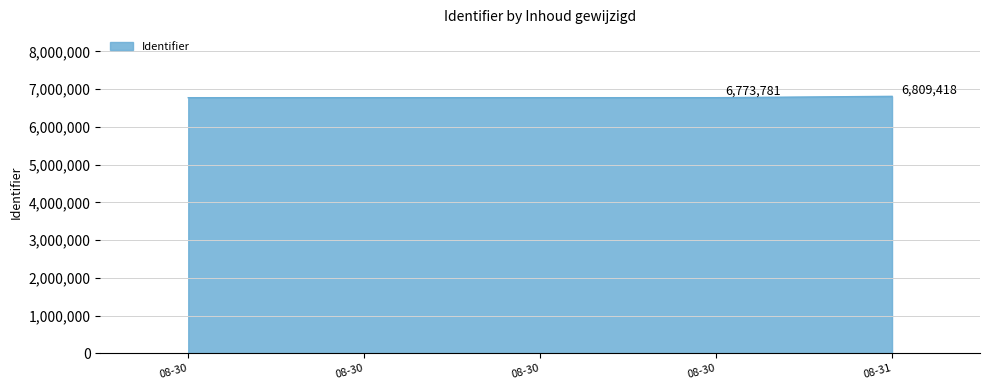

Where is the data nearest to the value 6791592?

08-30